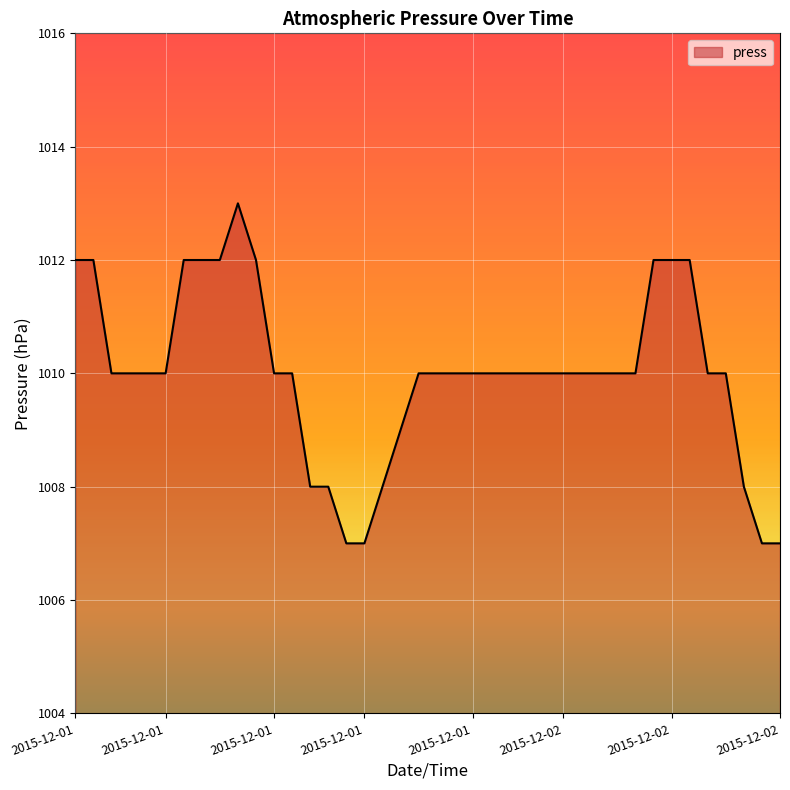

What is the difference between the maximum and minimum values?

6